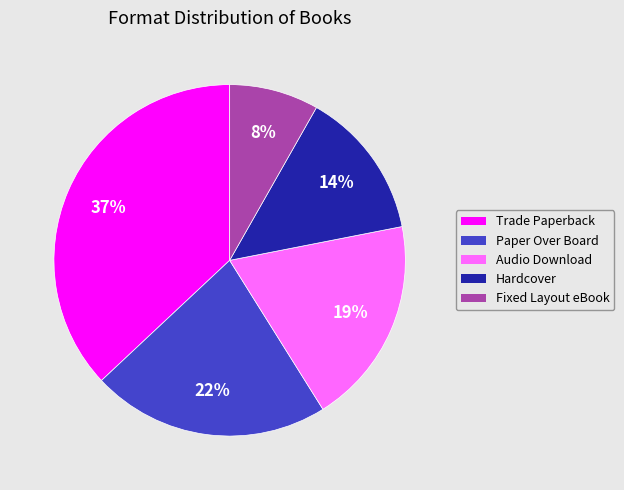

True or false: Hardcover accounts for 14% of the total.

True